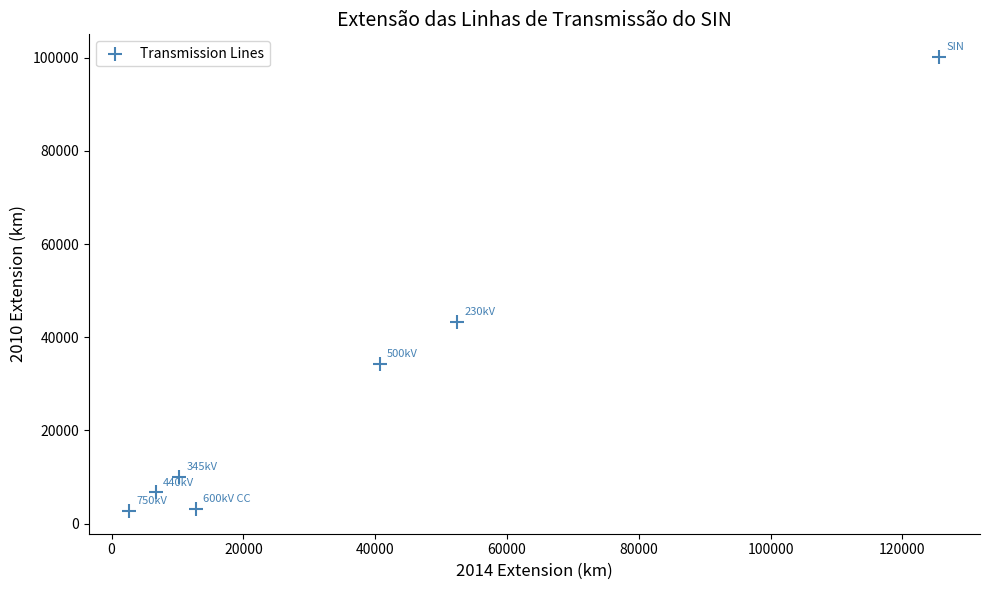

What Y value in the scatter plot is closest to 51430?

43184.5